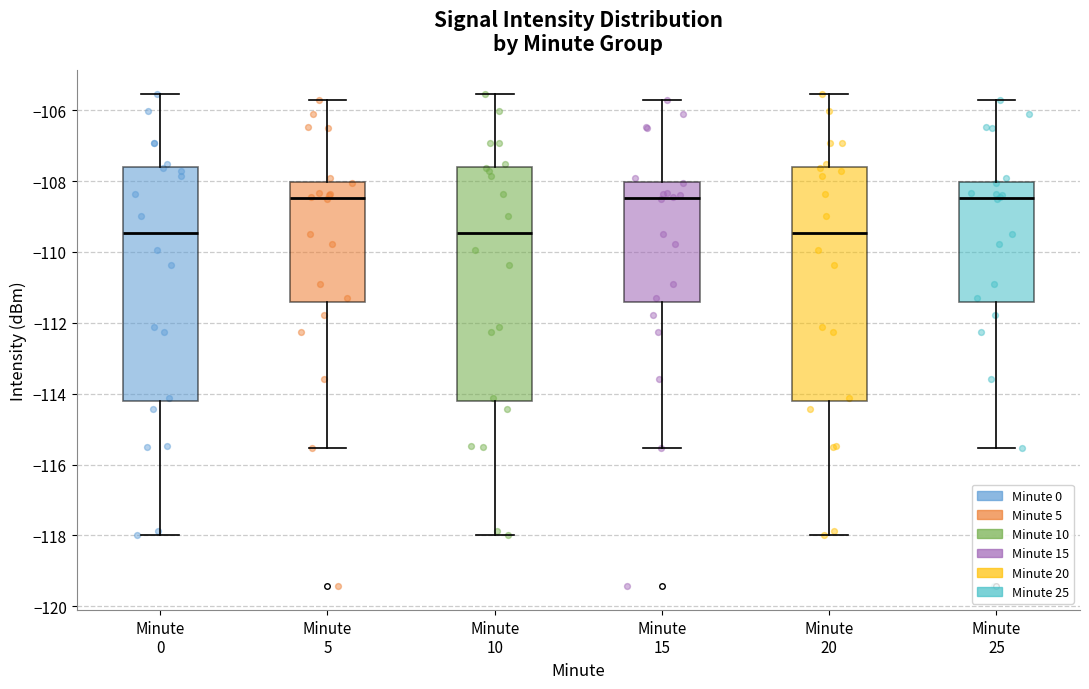

Reading left to right, transcribe this box plot: for each box, give where its median line is, the range the box spans, and where its two whiskers end, as read against the y-axis. The values are not printed on the chart, so give them approximately, as read against the axis.

Minute 0: median -109.4, box -114.2 to -107.6, whiskers -118.0 to -105.6
Minute 5: median -108.4, box -111.4 to -108.0, whiskers -115.6 to -105.8
Minute 10: median -109.4, box -114.2 to -107.6, whiskers -118.0 to -105.6
Minute 15: median -108.4, box -111.4 to -108.0, whiskers -115.6 to -105.8
Minute 20: median -109.4, box -114.2 to -107.6, whiskers -118.0 to -105.6
Minute 25: median -108.4, box -111.4 to -108.0, whiskers -115.6 to -105.8